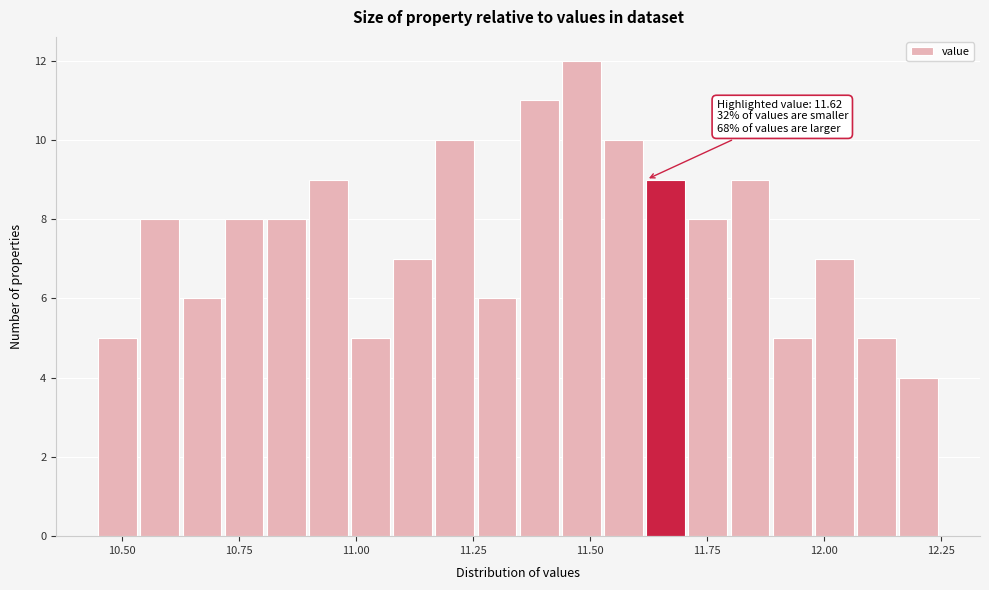

Read against the x-axis, roughly where is the centre of the tallest bar?

11.50